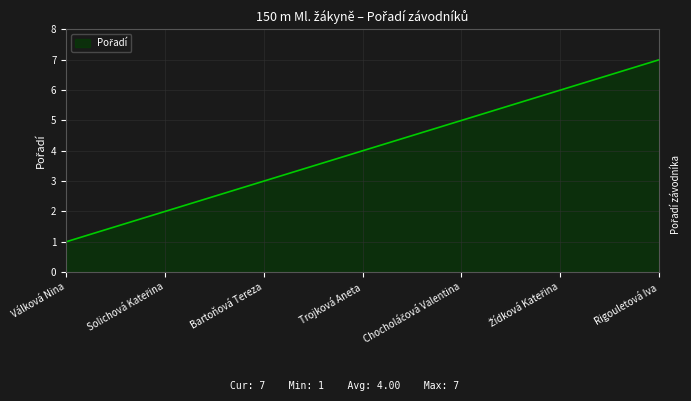

What is the approximate value at Trojková Aneta?

4